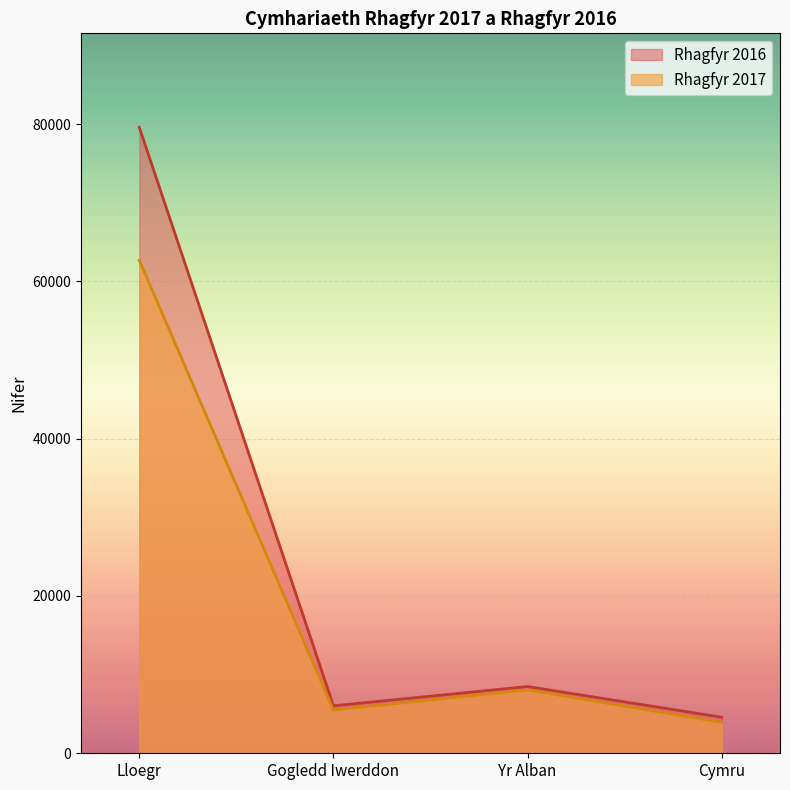

Is the value of Rhagfyr 2016 at Gogledd Iwerddon greater than the value of Rhagfyr 2017 at Yr Alban?

No